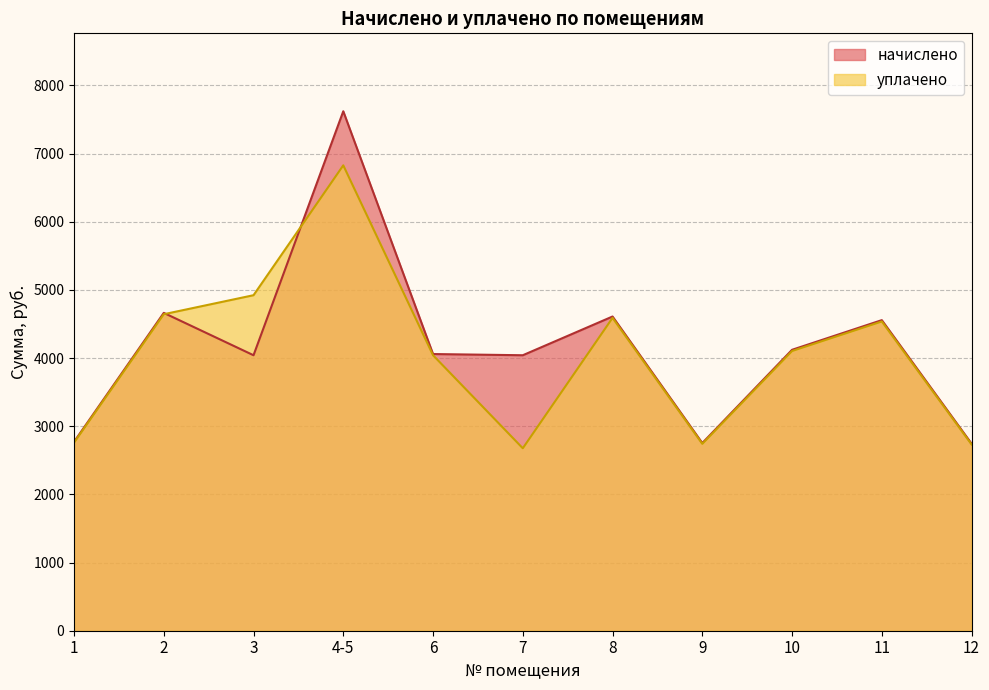

How many interior local peaks does the начислено series have?

4